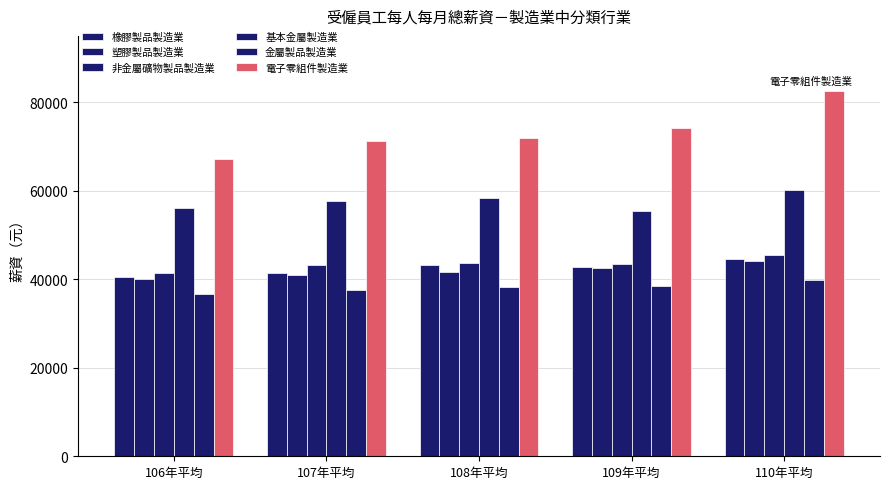

True or false: 金屬製品製造業 has a value of 59486 at 110年平均.

False